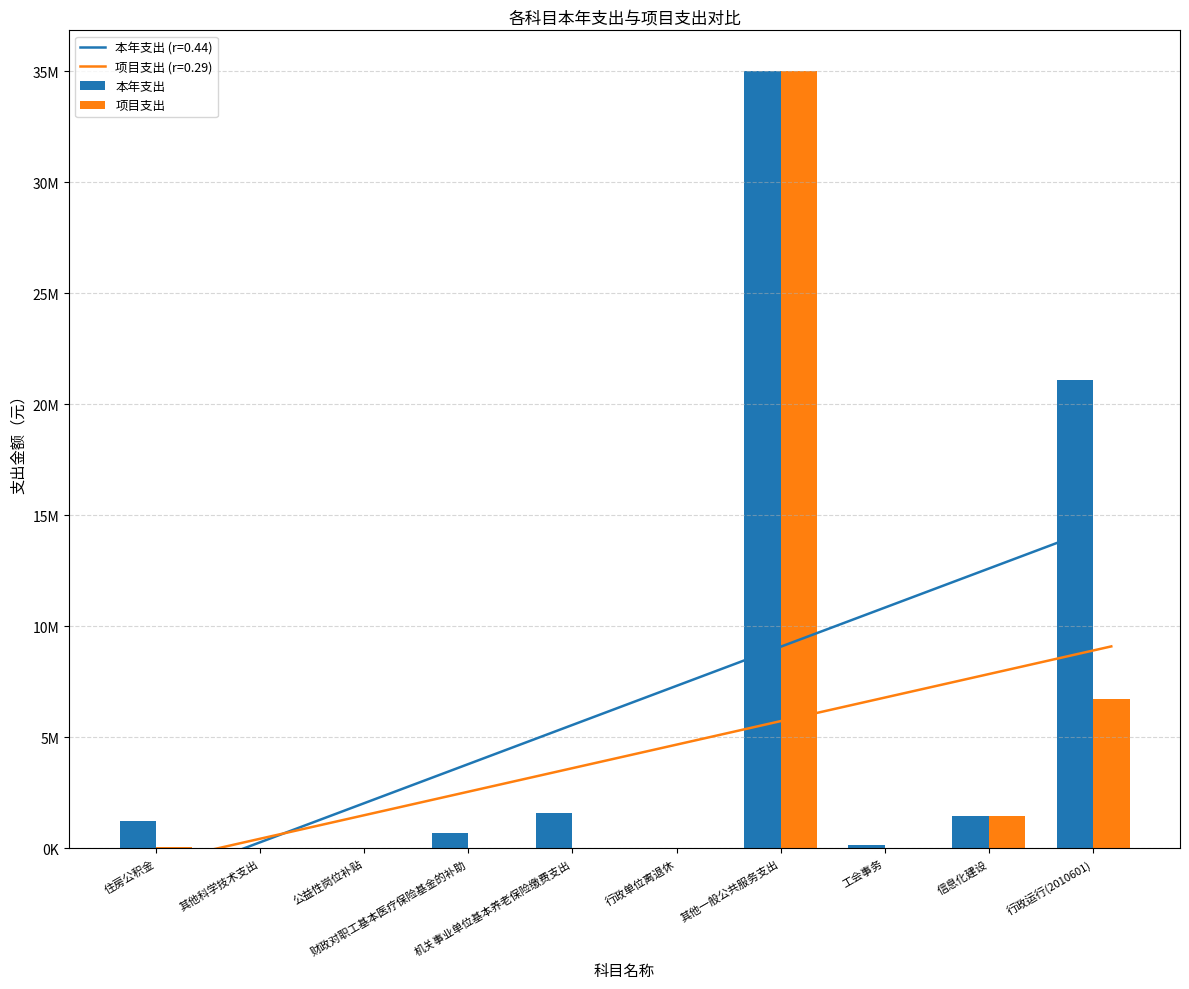

How many categories are shown in the chart?

10